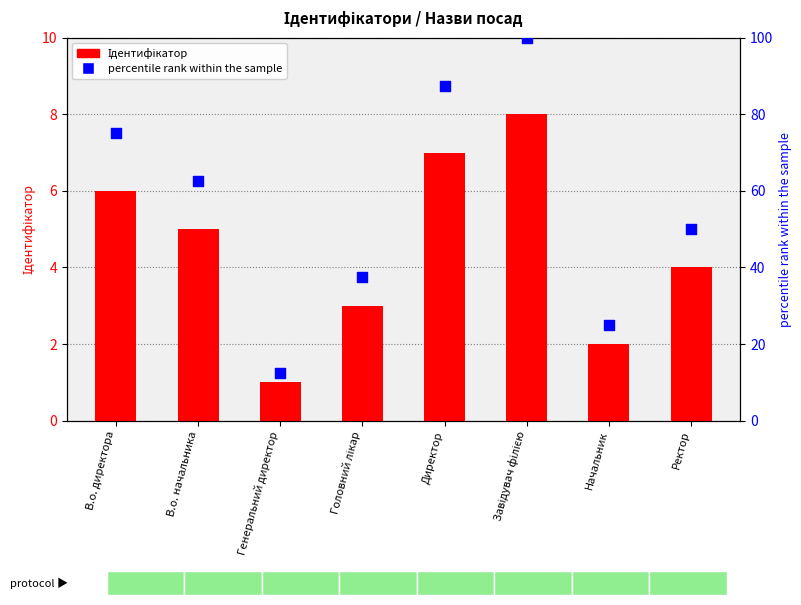

Is the value of Ідентифікатор at Генеральний директор greater than the value of percentile rank within the sample at В.о. директора?

No